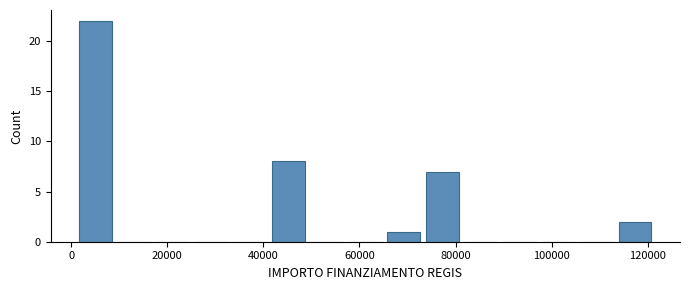

Reading left to right, transcribe this chart: for each bar, give the range it covers on the x-axis and its height. Neither the bar edges nor the heights are printed on the chart, so give them approximately, as read against the axes.

2000 to 10000: 22
10000 to 18000: 0
18000 to 26000: 0
26000 to 34000: 0
34000 to 42000: 0
42000 to 50000: 8
50000 to 58000: 0
58000 to 66000: 0
66000 to 74000: 1
74000 to 82000: 7
82000 to 90000: 0
90000 to 98000: 0
98000 to 106000: 0
106000 to 114000: 0
114000 to 122000: 2